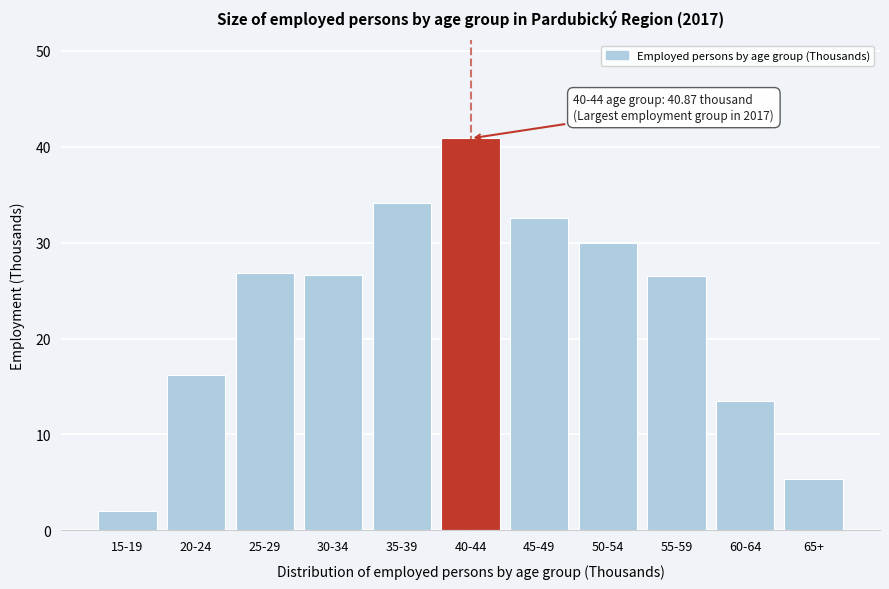

True or false: the data shows 26.6 at 30-34.

True